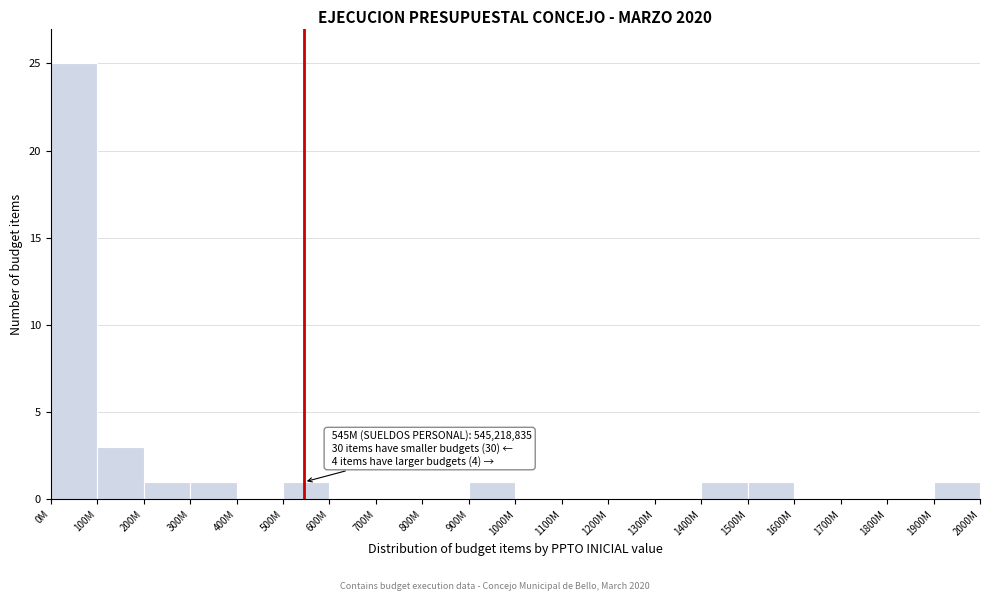

Reading left to right, transcribe all the data shown in this chart.

0M=25	100M=3	200M=1	300M=1	400M=0	500M=1	600M=0	700M=0	800M=0	900M=1	1000M=0	1100M=0	1200M=0	1300M=0	1400M=1	1500M=1	1600M=0	1700M=0	1800M=0	1900M=1